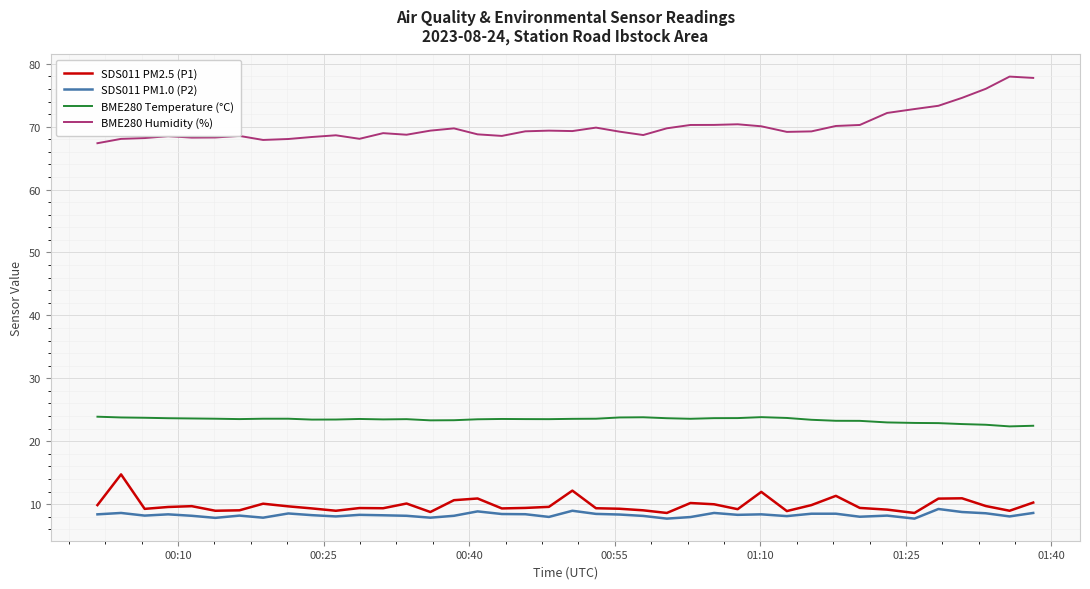

True or false: BME280 Humidity (%) and BME280 Temperature (°C) intersect in this chart.

False